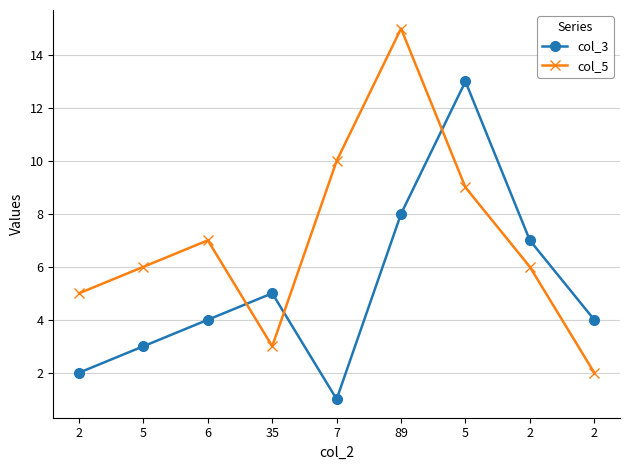

Which category has the lowest value in the col_3 series?

7